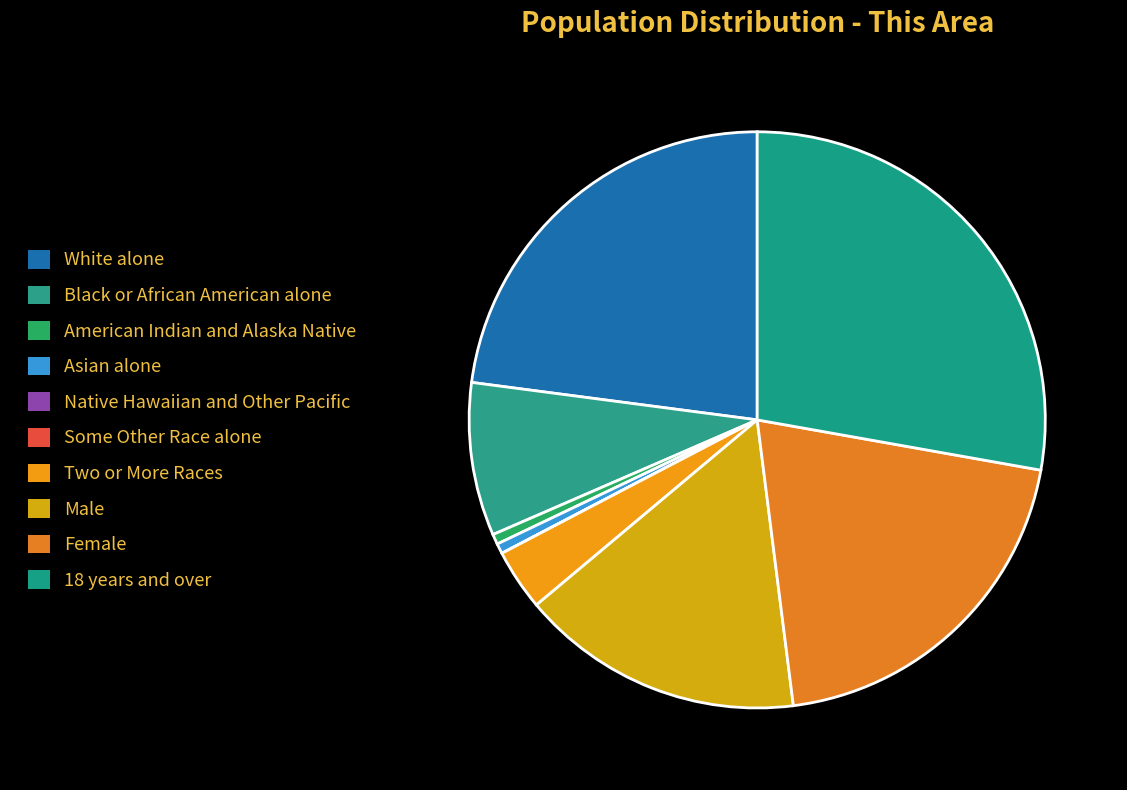

How many segments does this pie chart have?

10